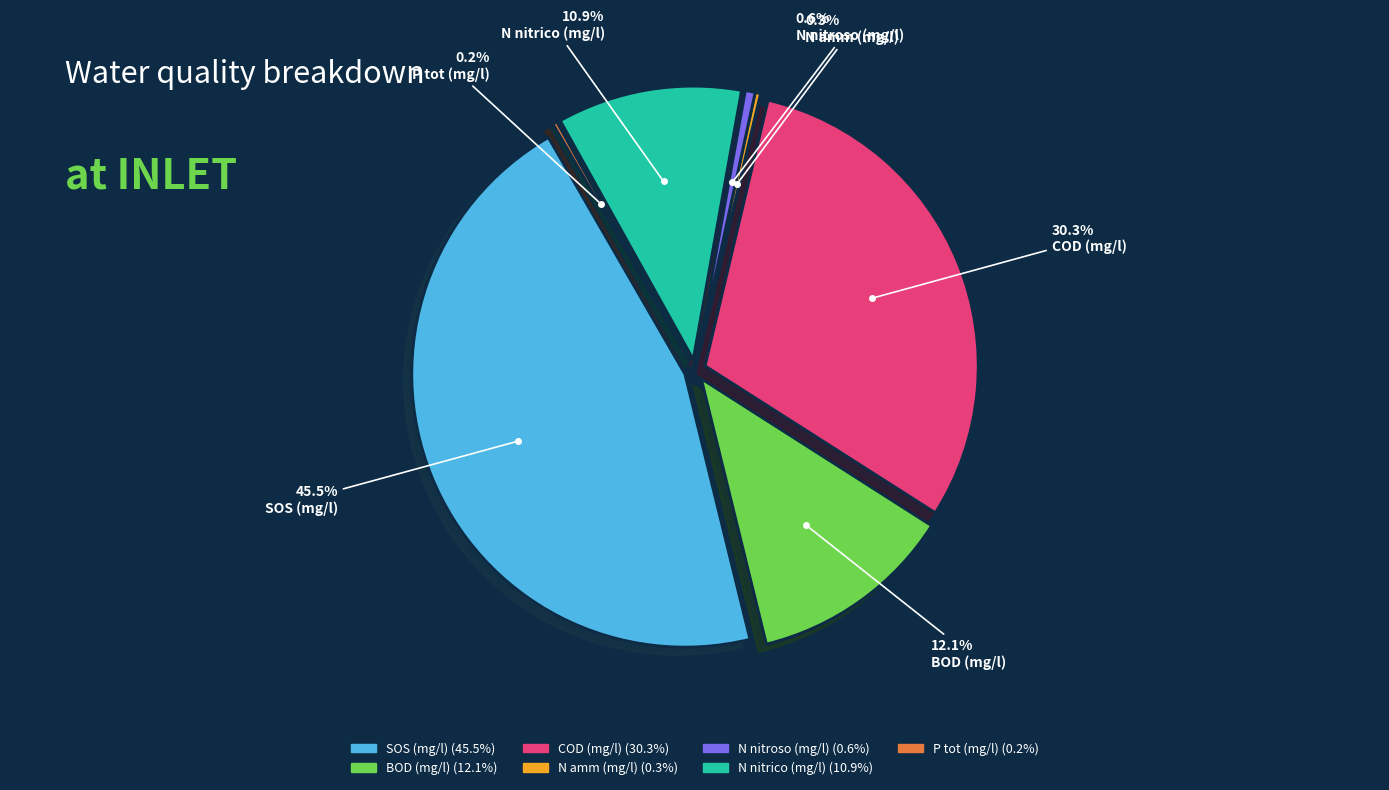

Which slice is the largest?

SOS (mg/l)